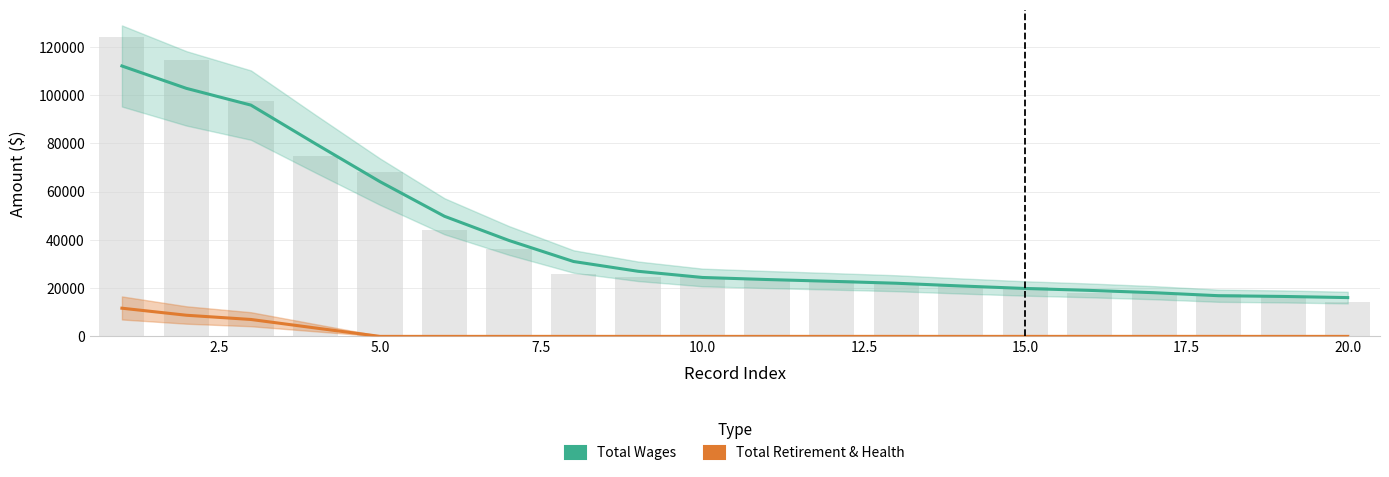

List the series in order of their peak value, highest first.

Total Wages, Total Retirement & Health Contribution